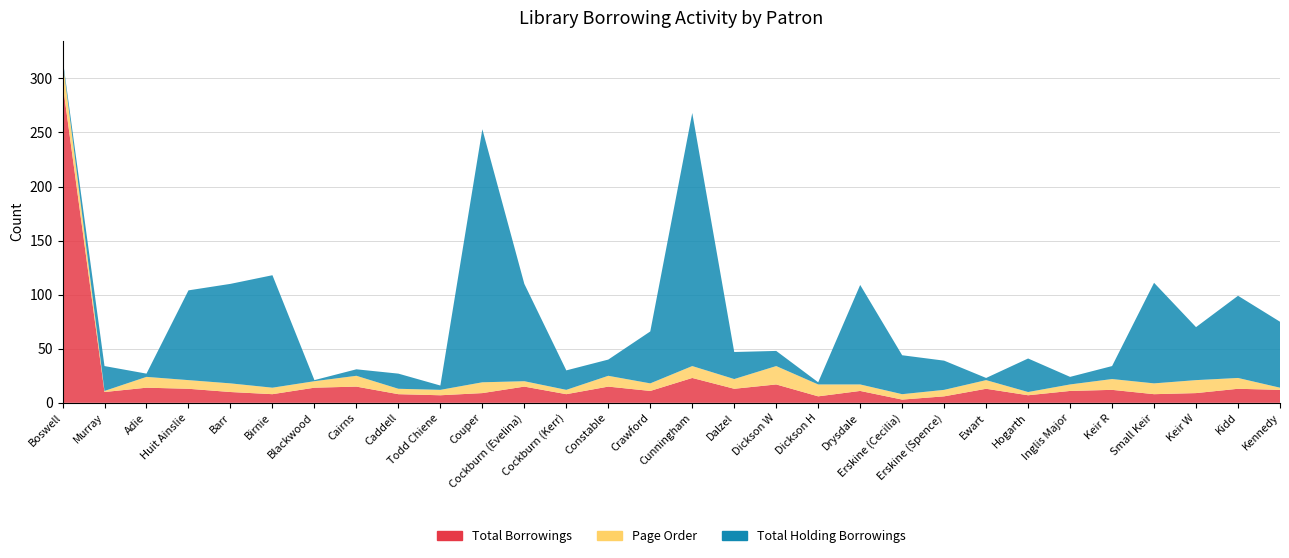

Reading left to right, list all the values displayed in this chart.

Total Borrowings: Boswell=296	Murray=10	Adie=14	Huit Ainslie=13	Barr=10	Birnie=8	Blackwood=14	Cairns=15	Caddell=8	Todd Chiene=7	Couper=9	Cockburn (Evelina)=15	Cockburn (Kerr)=8	Constable=15	Crawford=11	Cunningham=23	Dalzel=13	Dickson W=17	Dickson H=6	Drysdale=11	Erskine (Cecilia)=3	Erskine (Spence)=6	Ewart=13	Hogarth=7	Inglis Major=11	Keir R=12	Small Keir=8	Keir W=9	Kidd=13	Kennedy=12
Page Order: Boswell=21	Murray=1	Adie=10	Huit Ainslie=8	Barr=8	Birnie=6	Blackwood=6	Cairns=10	Caddell=5	Todd Chiene=5	Couper=10	Cockburn (Evelina)=5	Cockburn (Kerr)=4	Constable=10	Crawford=7	Cunningham=11	Dalzel=9	Dickson W=17	Dickson H=11	Drysdale=6	Erskine (Cecilia)=5	Erskine (Spence)=6	Ewart=8	Hogarth=3	Inglis Major=6	Keir R=10	Small Keir=10	Keir W=12	Kidd=10	Kennedy=2
Total Holding Borrowings: Boswell=2	Murray=23	Adie=3	Huit Ainslie=83	Barr=92	Birnie=104	Blackwood=1	Cairns=6	Caddell=14	Todd Chiene=4	Couper=234	Cockburn (Evelina)=90	Cockburn (Kerr)=18	Constable=15	Crawford=48	Cunningham=234	Dalzel=25	Dickson W=14	Dickson H=2	Drysdale=92	Erskine (Cecilia)=36	Erskine (Spence)=27	Ewart=2	Hogarth=31	Inglis Major=7	Keir R=12	Small Keir=93	Keir W=49	Kidd=76	Kennedy=61